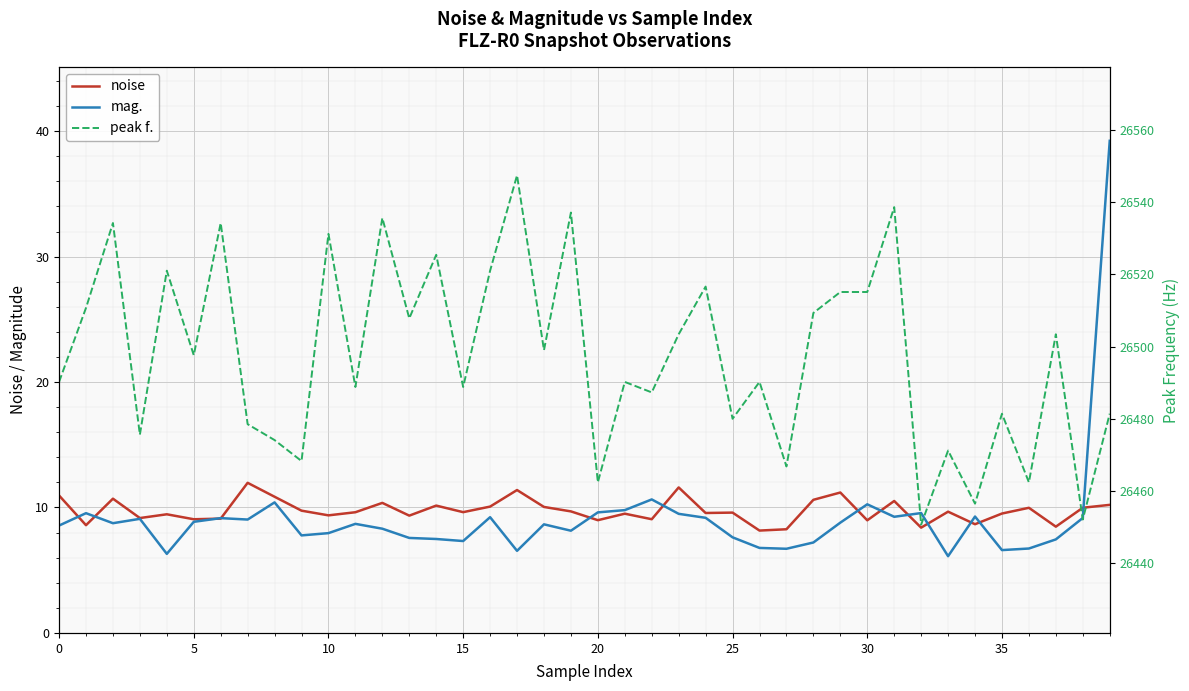

What is the minimum value for mag.?

6.1